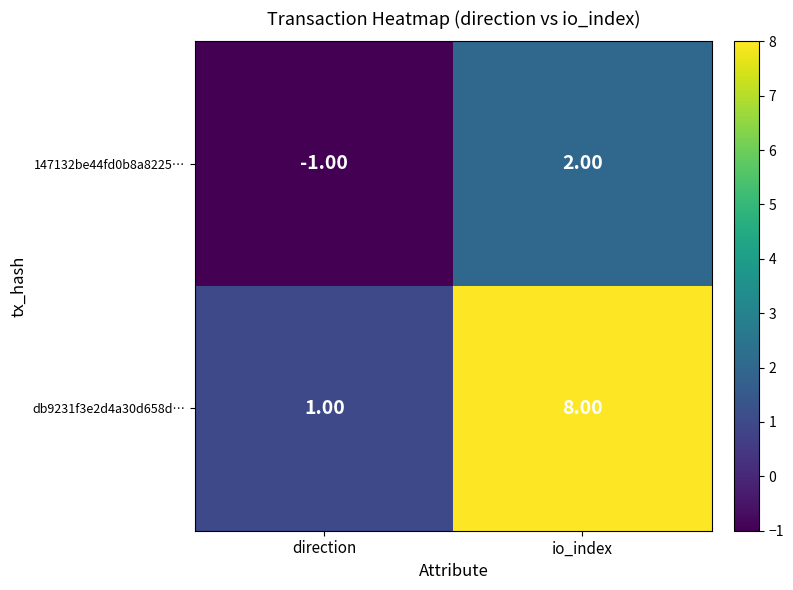

List the series in order of their peak value, lowest first.

147132be44fd0b8a8225…, db9231f3e2d4a30d658d…